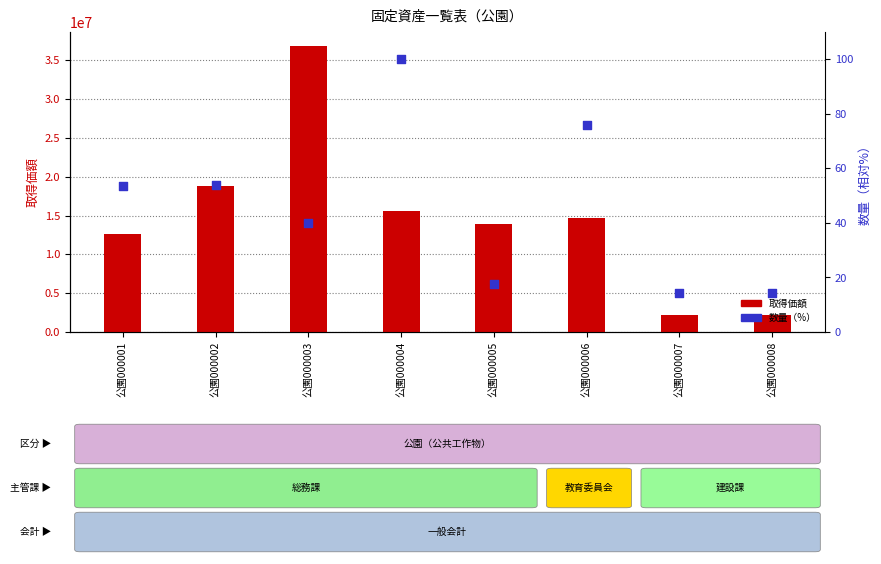

Which series contains the lowest Y value?

数量（%）